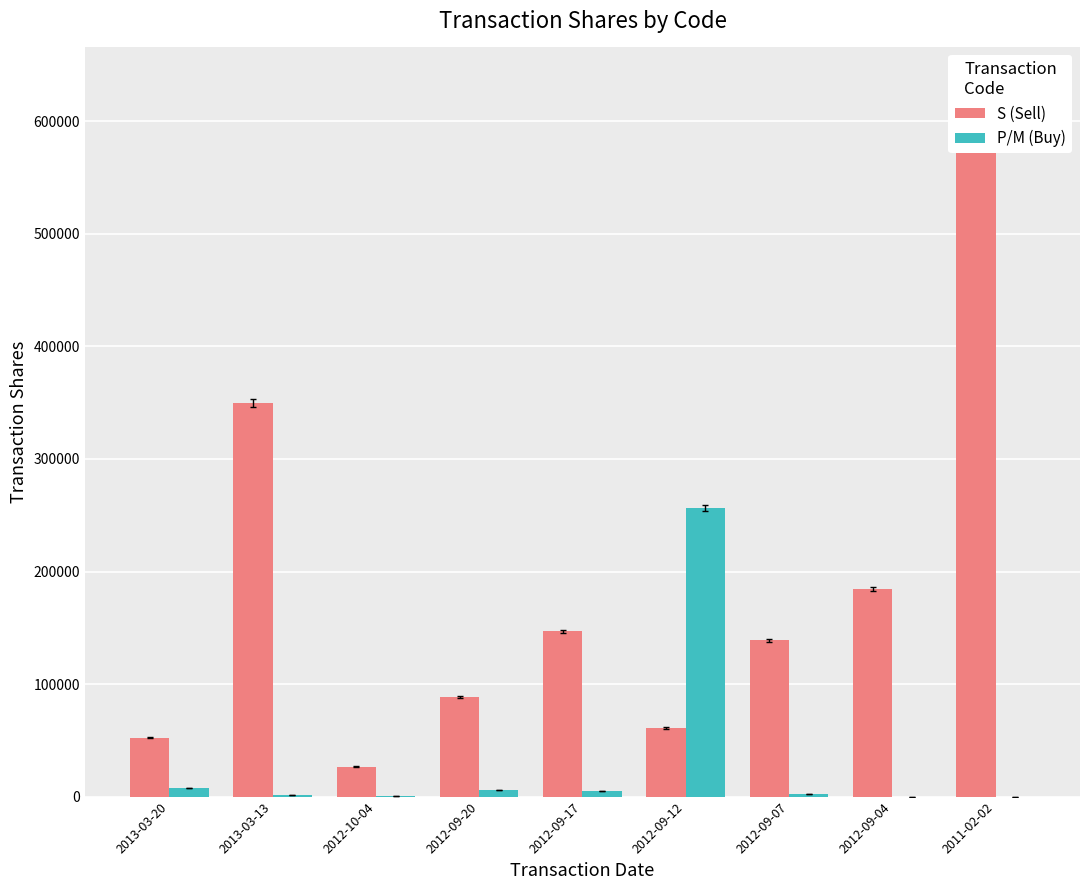

Reading left to right, what are all the values shown in this chart?

S (Sell): 52500	350000	26713	88636	146752	61067	138726	184673	627686
P/M (Buy): 7860	1603	831	5684	4650	256741	2286	0	0